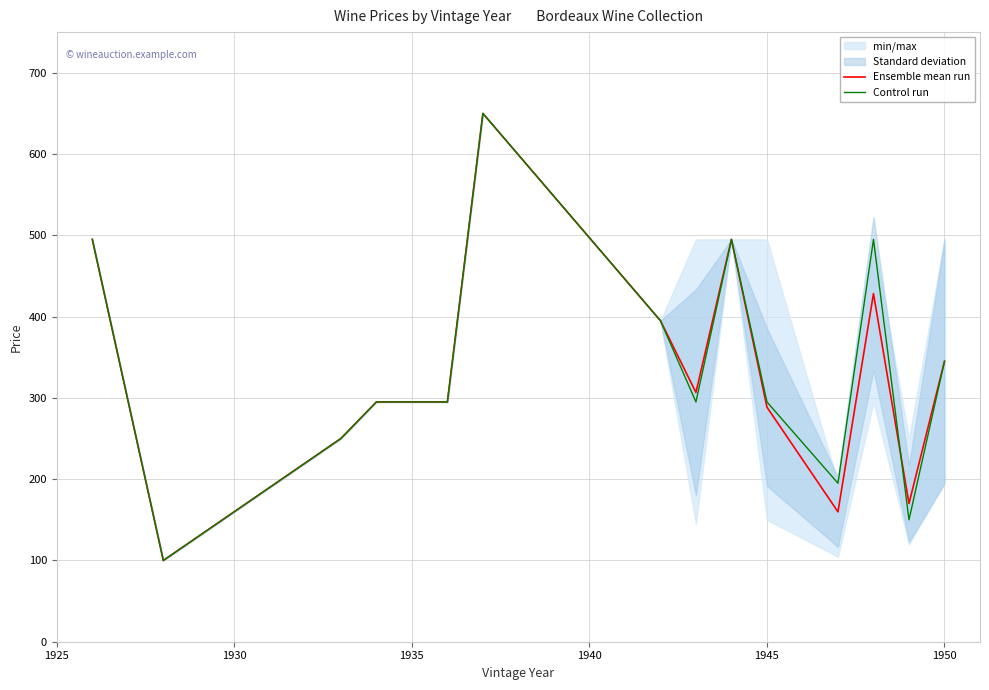

True or false: Control run has more than 0 interior local peaks.

True